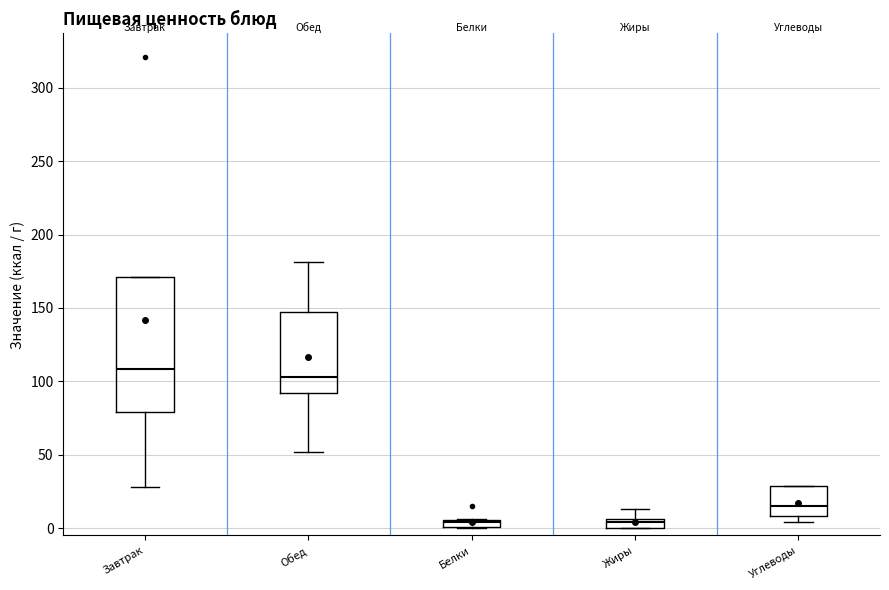

Comparing the boxes themselves (not the whiskers), which one is the tallest?

Завтрак